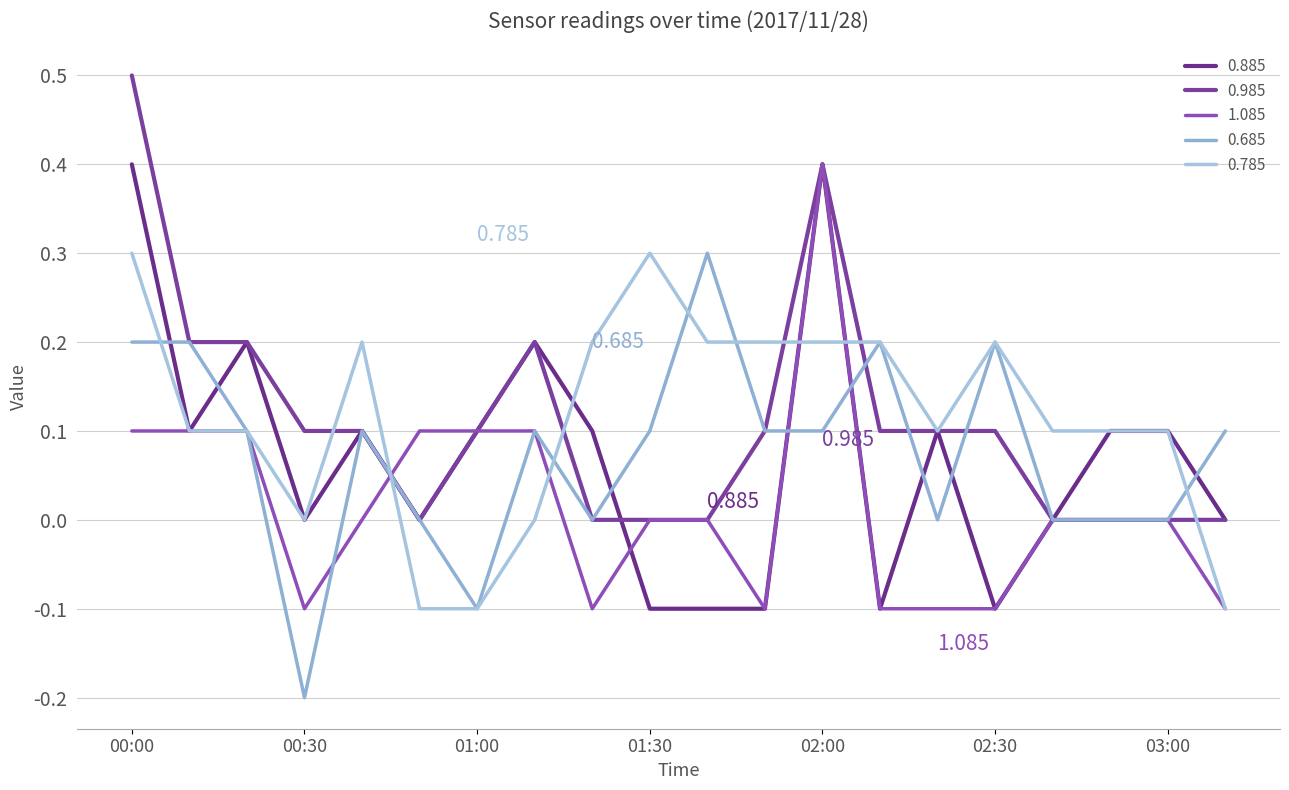

Count the number of categories in the chart.

20